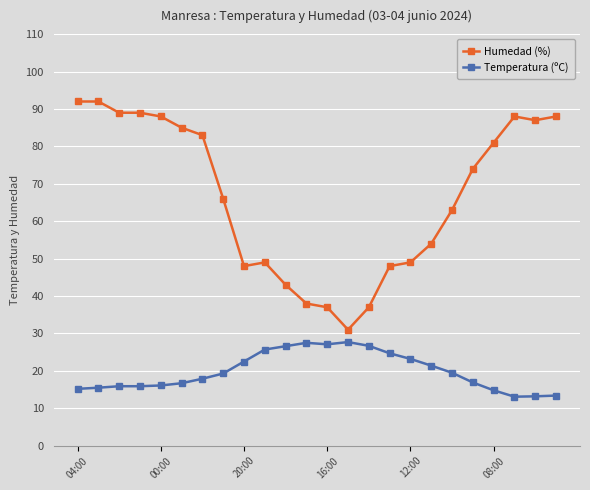

Is this an area chart (filled region under the line)?

No